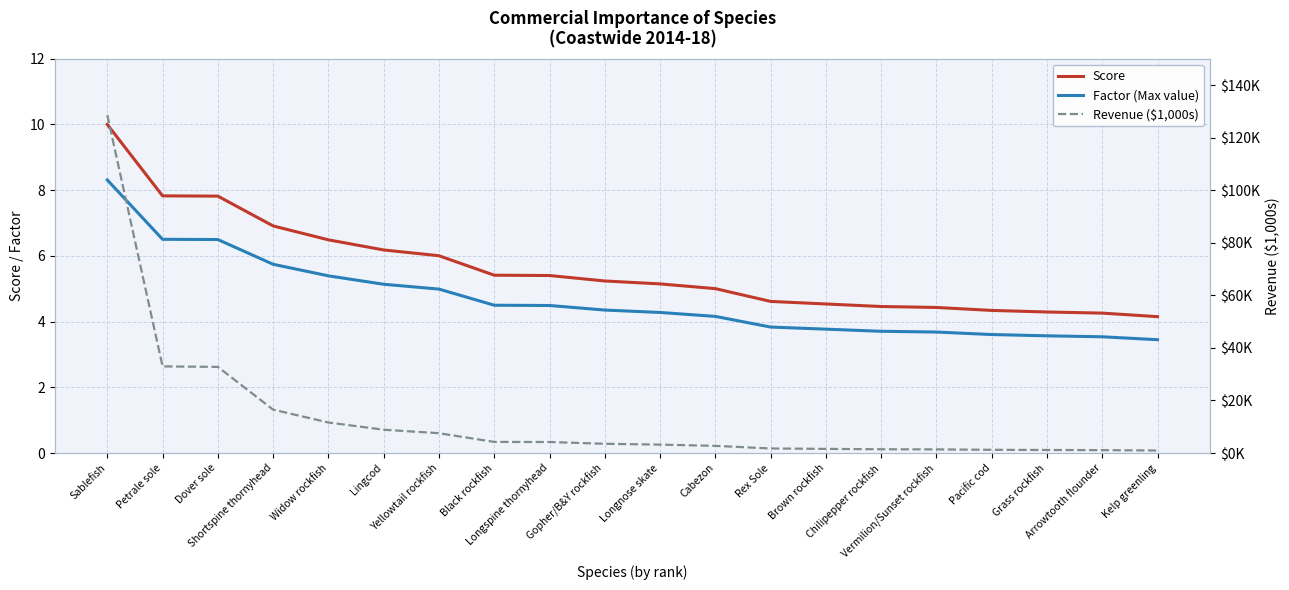

Rank the series by their maximum value, from lowest to highest.

Factor (Max value), Score, Revenue ($1,000s)